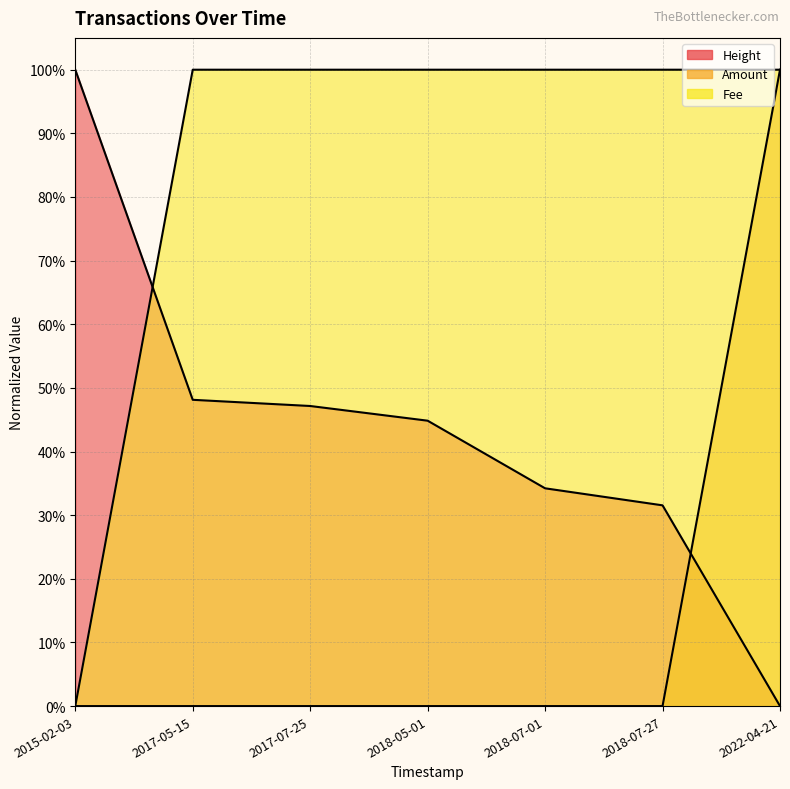

Is the value of Height at 2018-07-01 greater than the value of Fee at 2017-07-25?

No